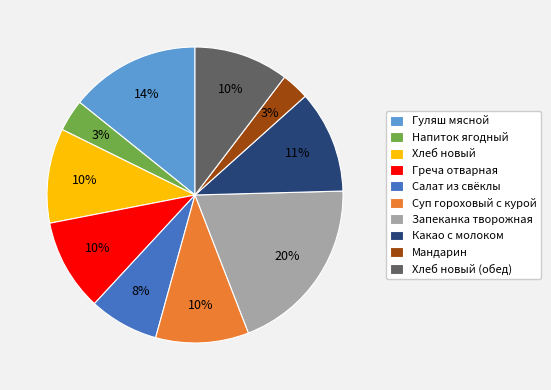

Is Запеканка творожная the majority of the pie?

No